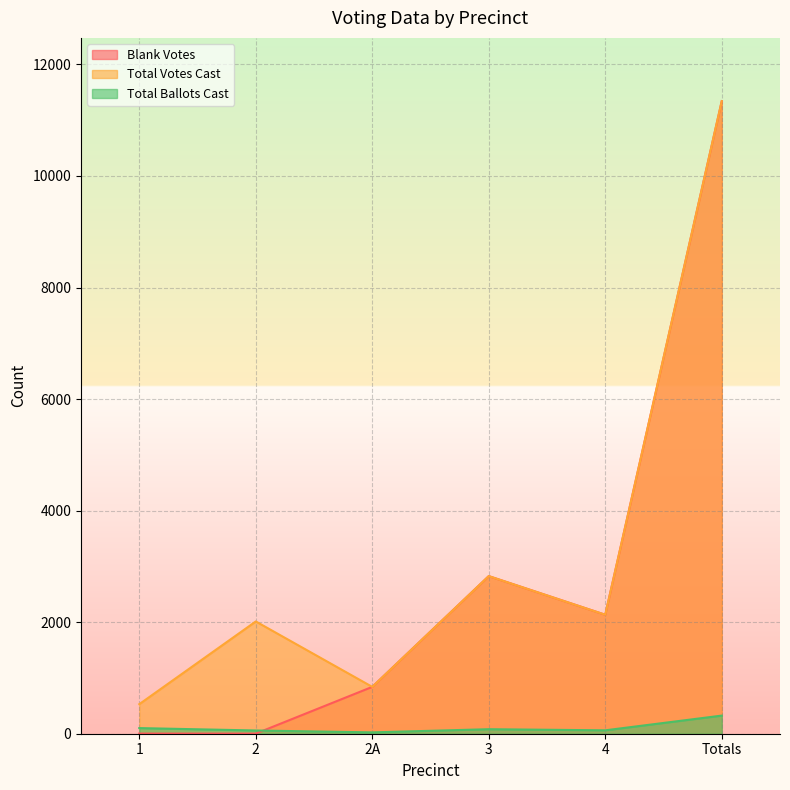

Reading left to right, what are all the values shown in this chart?

Blank Votes: 1=3	2=2	2A=840	3=2826	4=2133	Totals=11342
Total Votes Cast: 1=530	2=2013	2A=840	3=2826	4=2133	Totals=11342
Total Ballots Cast: 1=101	2=58	2A=24	3=81	4=61	Totals=325